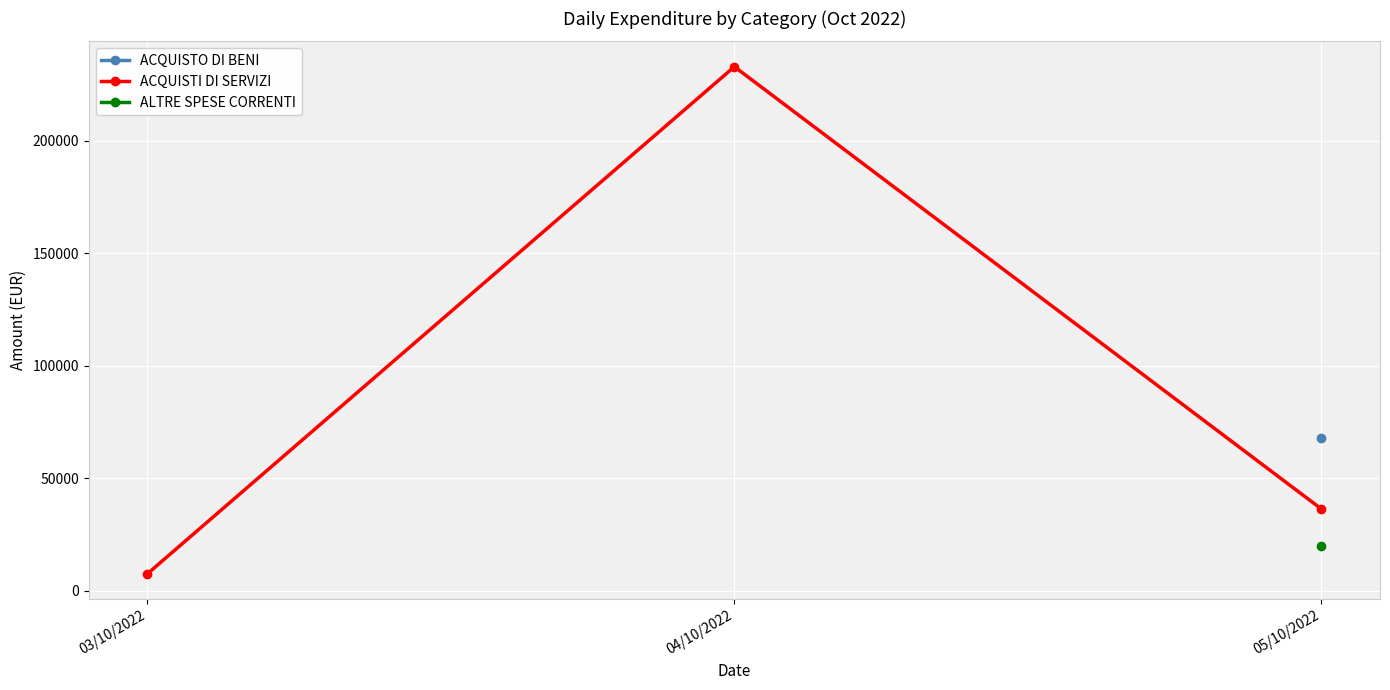

Which series has the largest total across all categories?

ACQUISTI DI SERVIZI